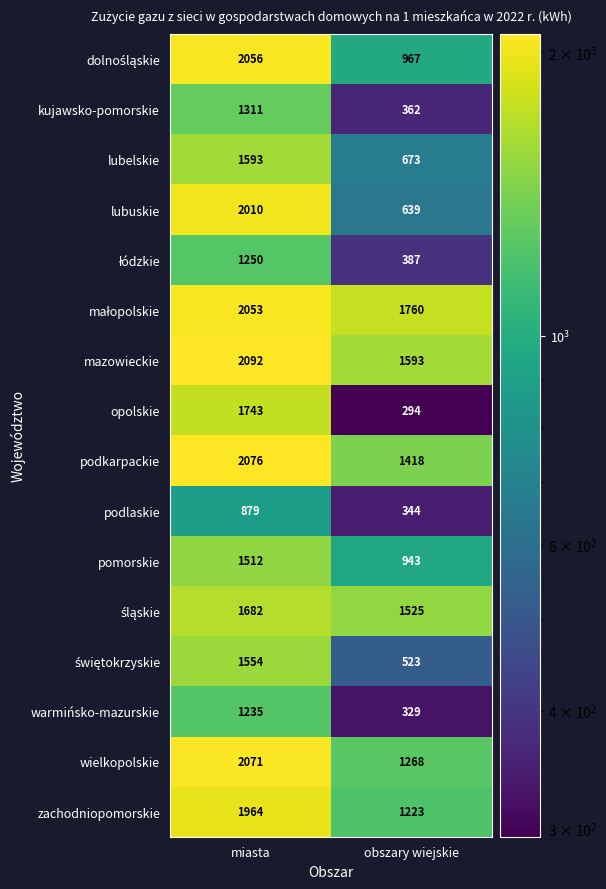

Between miasta and obszary wiejskie, which series saw the biggest shift?

opolskie